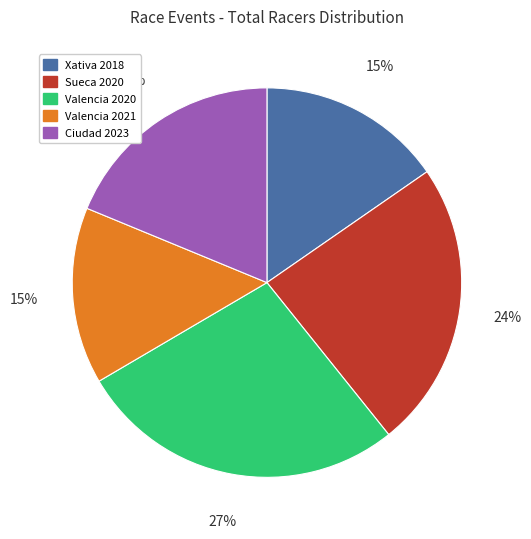

To the nearest percent, what is the average slice percentage?

20%